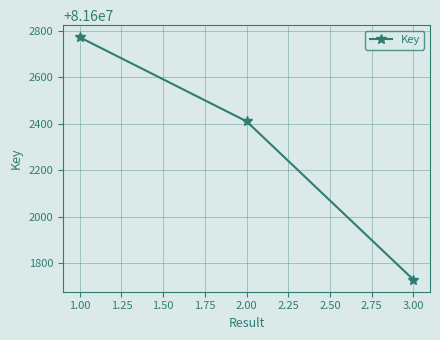

Count the number of data series in this chart.

1